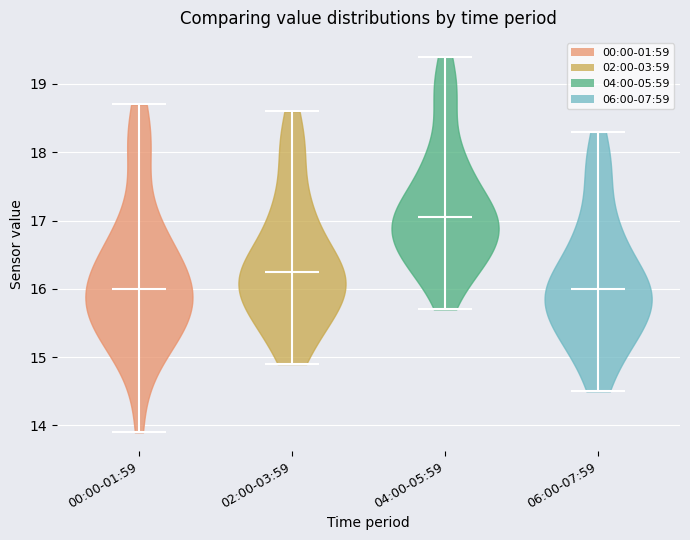

Reading left to right, read every violin against the y-axis: where its median line is, and the lowest and highest points it reaches. The values are not printed on the chart, so give them approximately, as read against the axis.

00:00-01:59: median line 16.0, lowest point 13.9, highest point 18.7
02:00-03:59: median line 16.3, lowest point 14.9, highest point 18.6
04:00-05:59: median line 17.1, lowest point 15.7, highest point 19.4
06:00-07:59: median line 16.0, lowest point 14.5, highest point 18.3